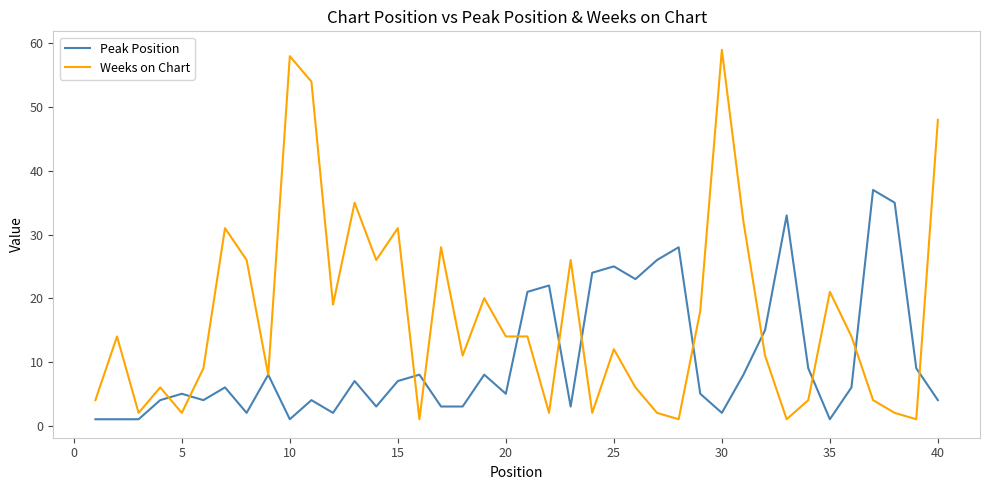

List the series in order of their overall mean, highest first.

Weeks on Chart, Peak Position